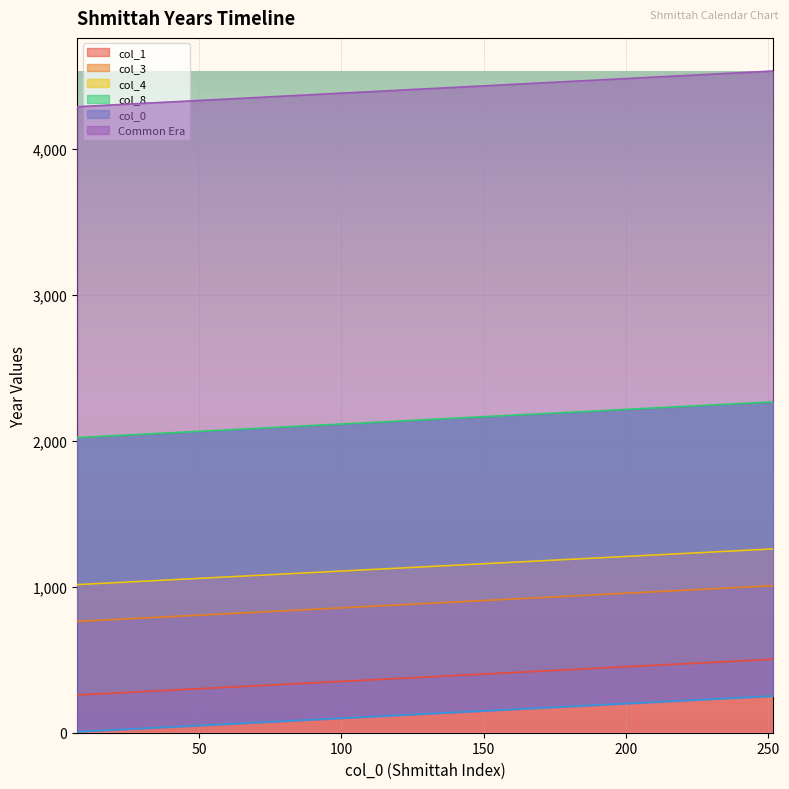

How many values in the col_4 series exceed 1141?

17